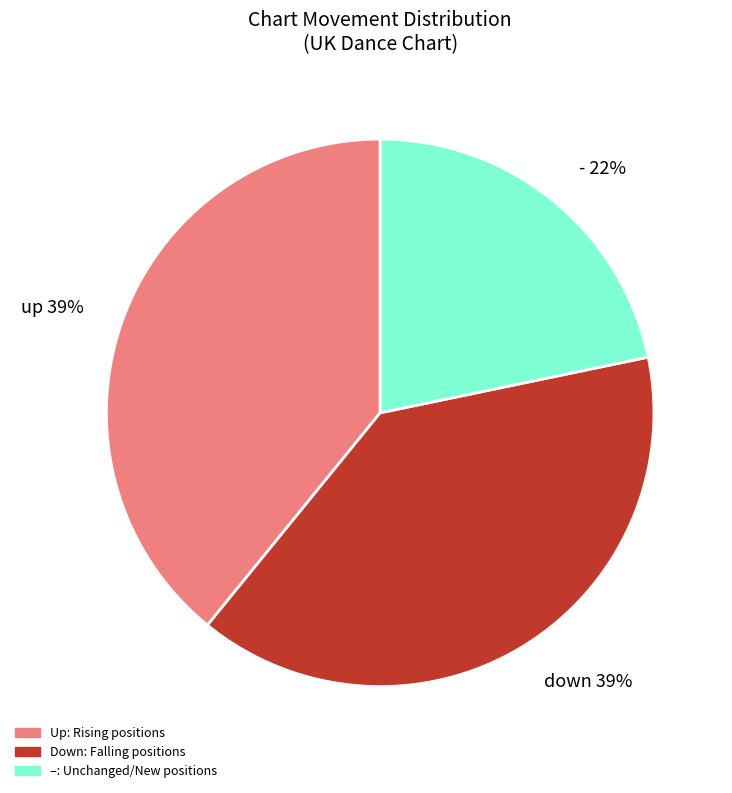

To the nearest percent, what percentage of the pie is up?

39%